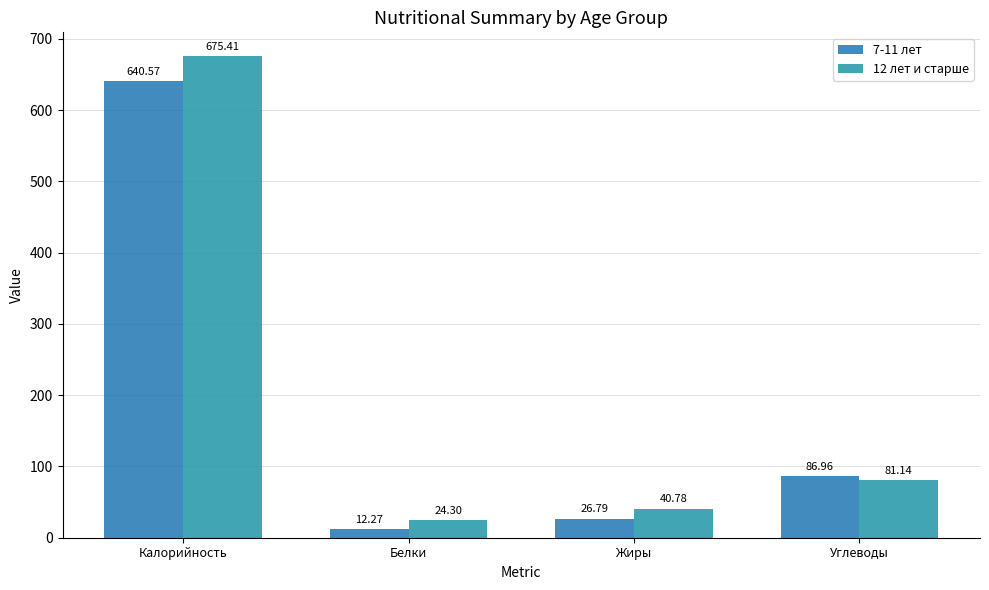

Which series has the widest spread of values?

12 лет и старше